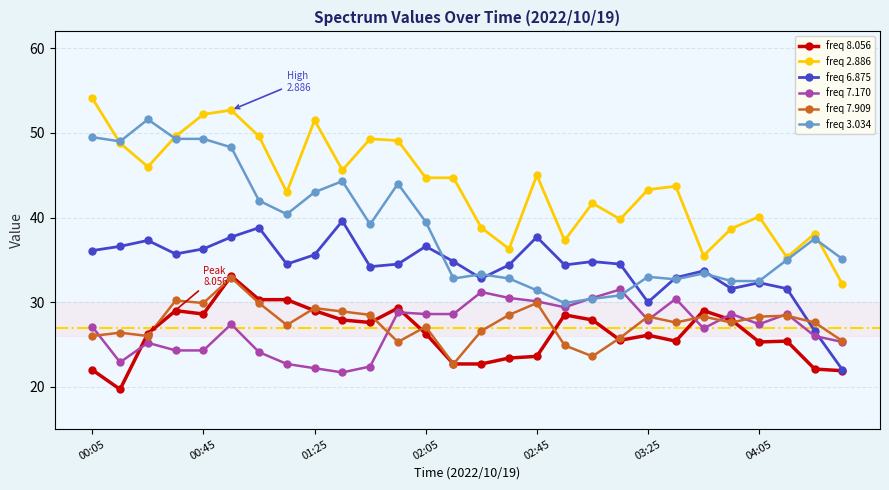

Which series has the largest total across all categories?

freq 2.886